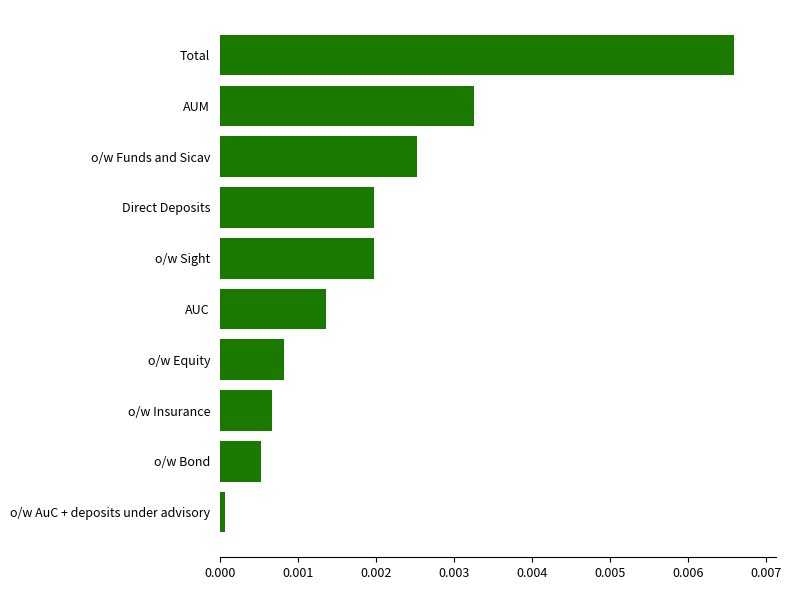

Between o/w Bond and o/w Sight, which is larger?

o/w Sight